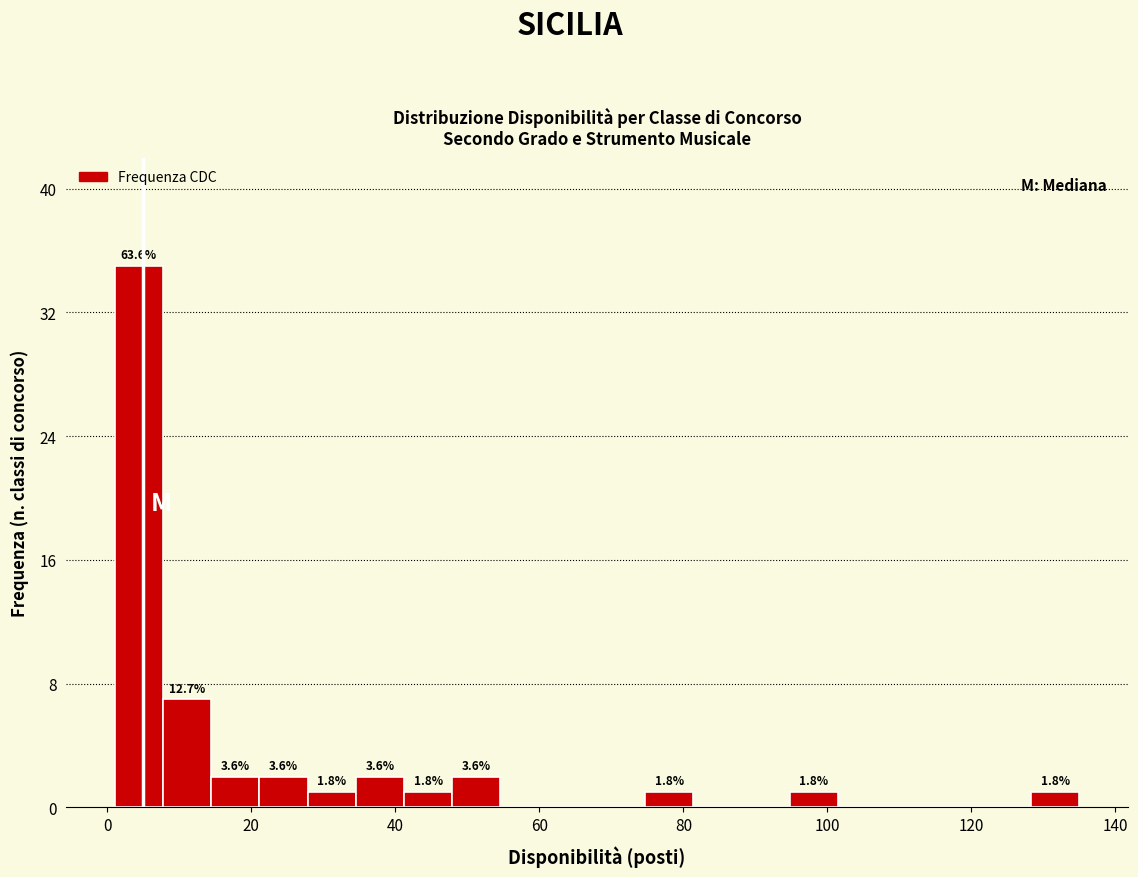

Read against the x-axis, roughly where is the centre of the tallest bar?

4